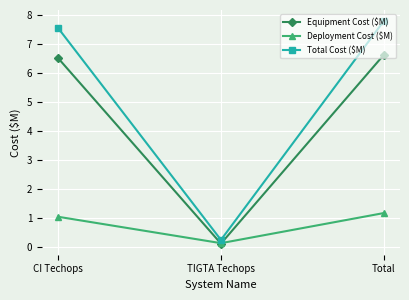

What is the difference between the maximum and minimum values in the Equipment Cost ($M) series?

6.5